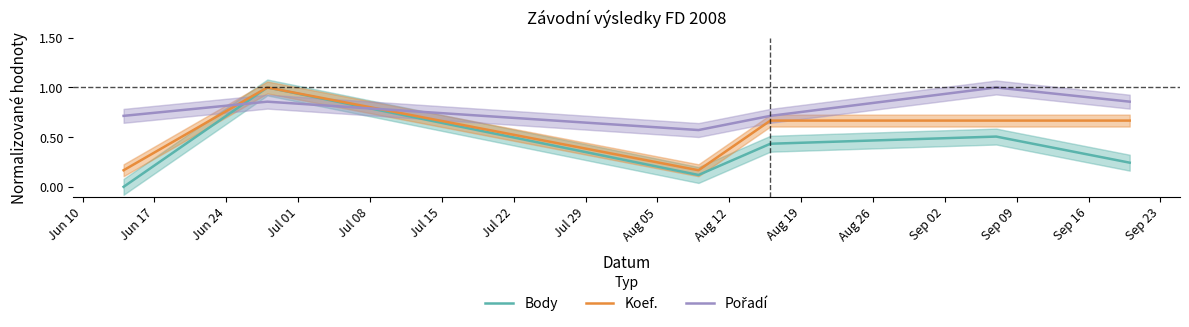

Count the Body values in the range 0 to 1.

6